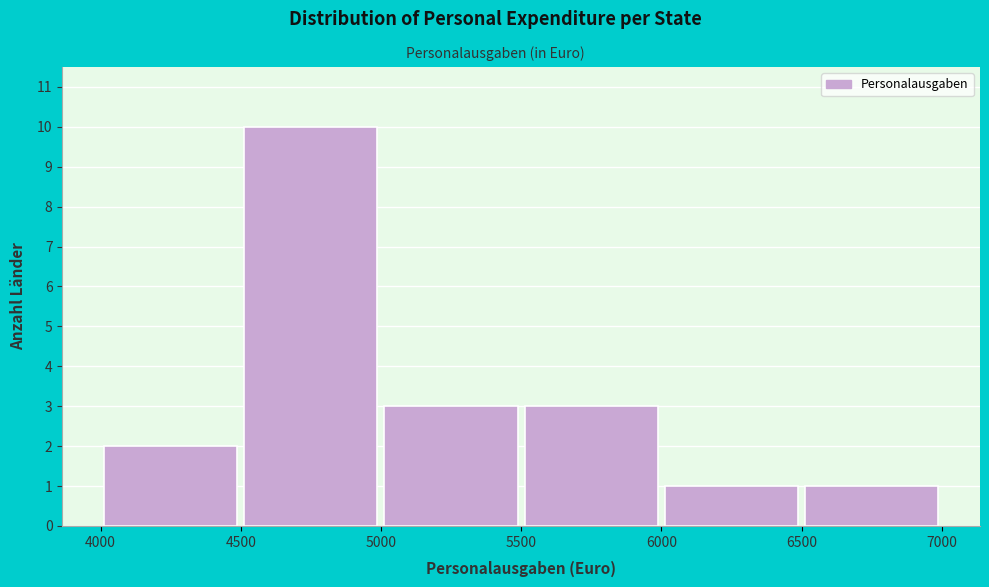

What is the height of the bar covering 6000 to 6500 on the x-axis? The values are not printed on the chart, so give them approximately, as read against the axis.

1